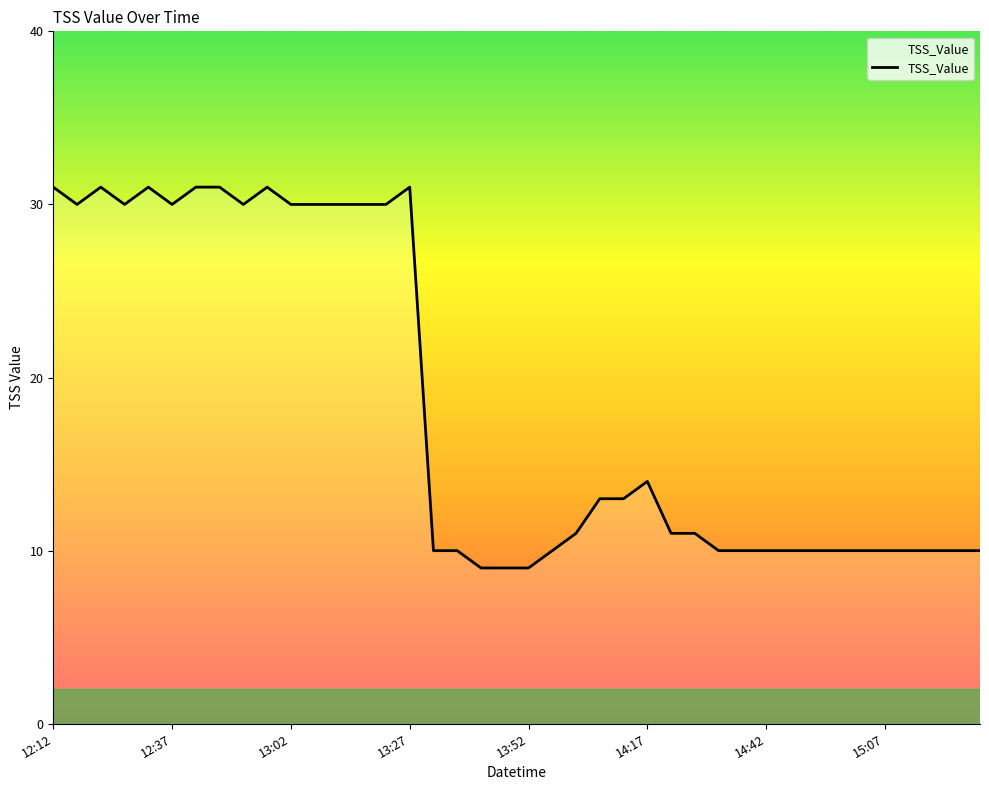

What is the greatest value displayed?

31